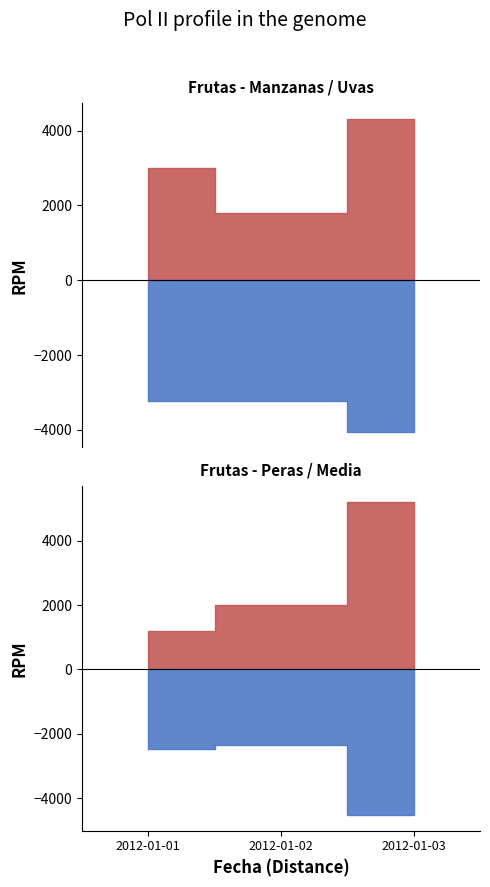

Is it true that Uvas equals 4050 at 2012-01-03?

True